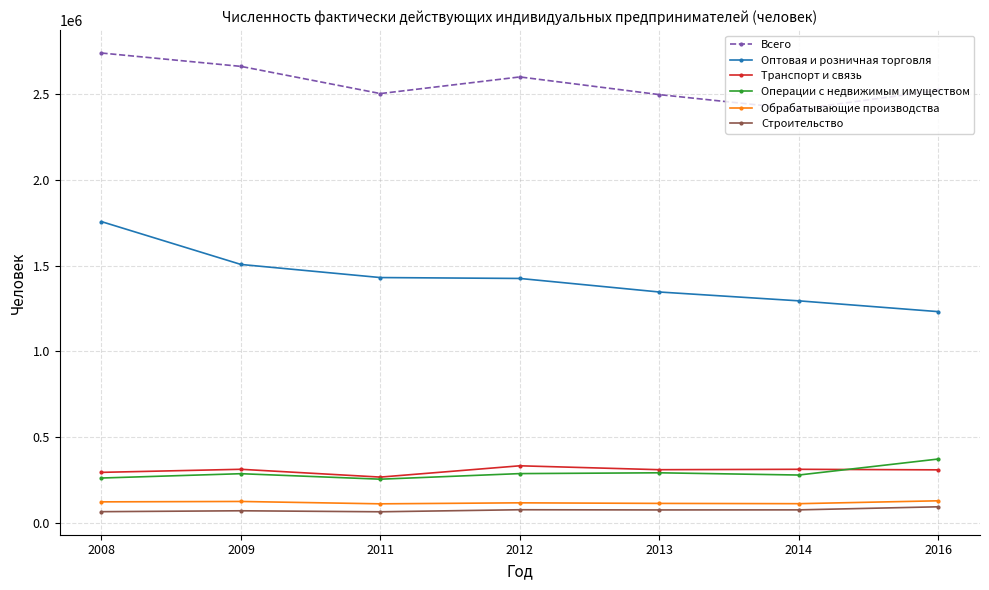

The value of Оптовая и розничная торговля at 2012 is 916286.9. True or false?

False